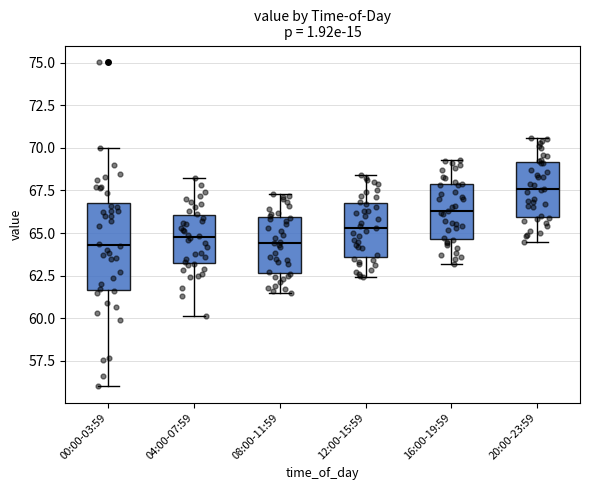

Comparing the boxes themselves (not the whiskers), which one is the tallest?

00:00-03:59